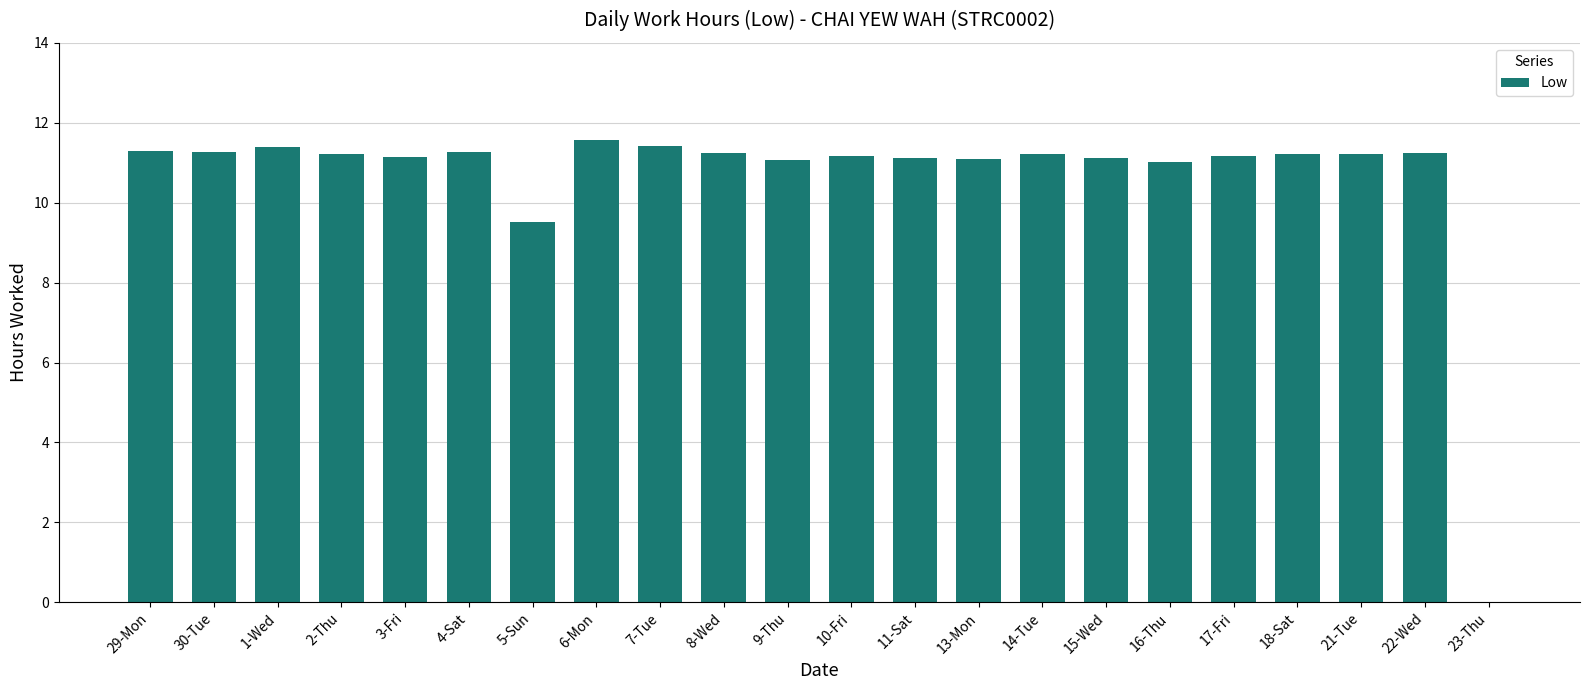

What is the greatest value displayed?

11.6